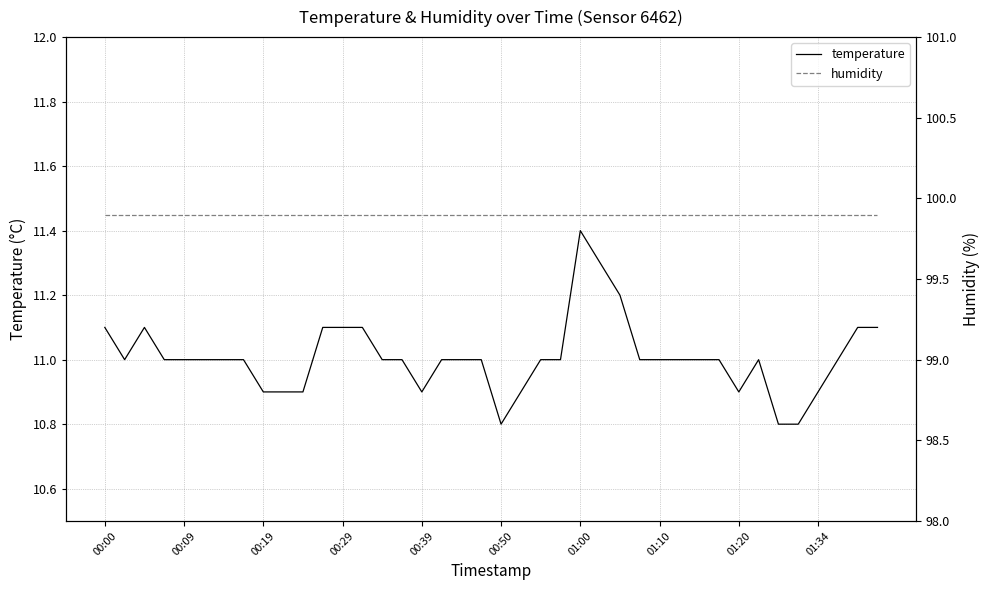

How many lines are shown in the chart?

2